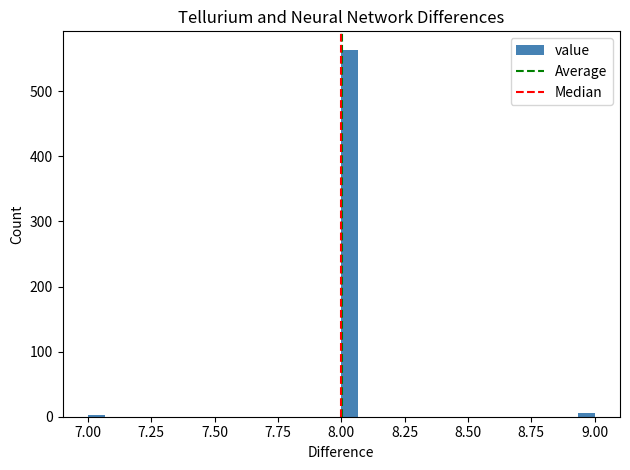

Around what value on the x-axis is the tallest bar? Give the approximate position of its centre, as read against the axis.

8.05